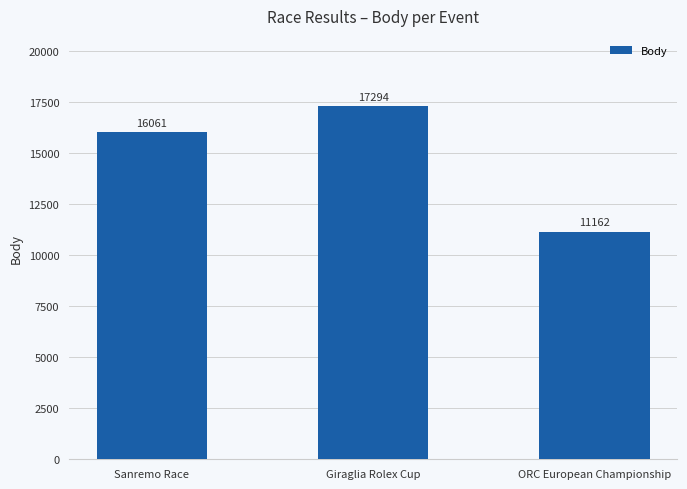

The chart shows a value of 16973 at ORC European Championship. True or false?

False